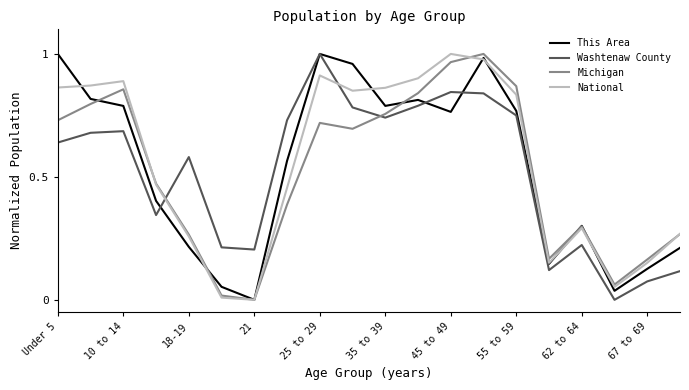

Which series ends up on top after the final intersection of Michigan and Washtenaw County?

Michigan